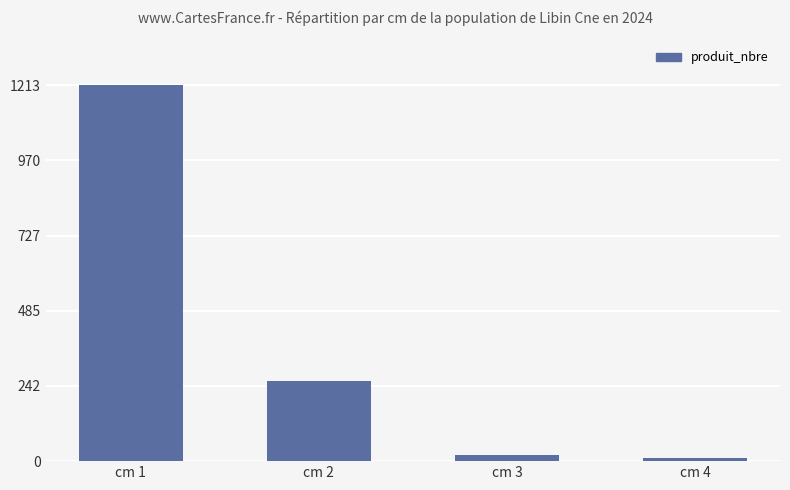

Which category has the lowest value across all series?

cm 4